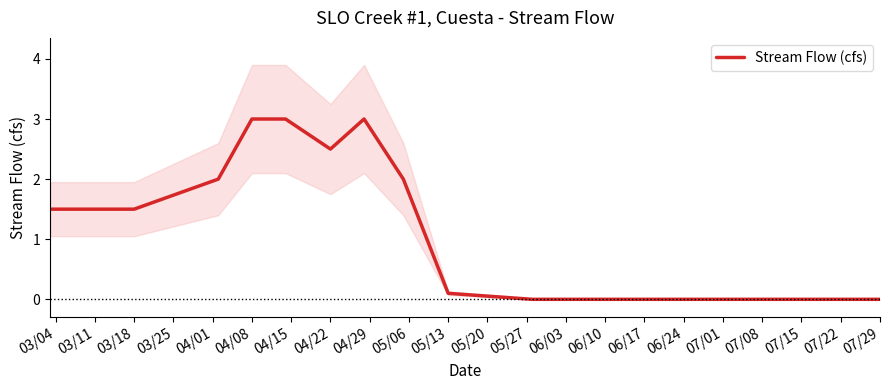

The value of Stream Flow (cfs) at 07/01 is 0.0. True or false?

True